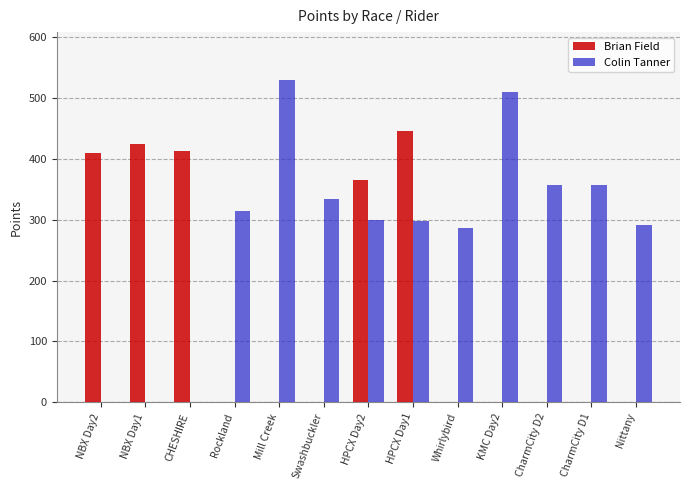

What is the sum of all Brian Field values?

2059.9